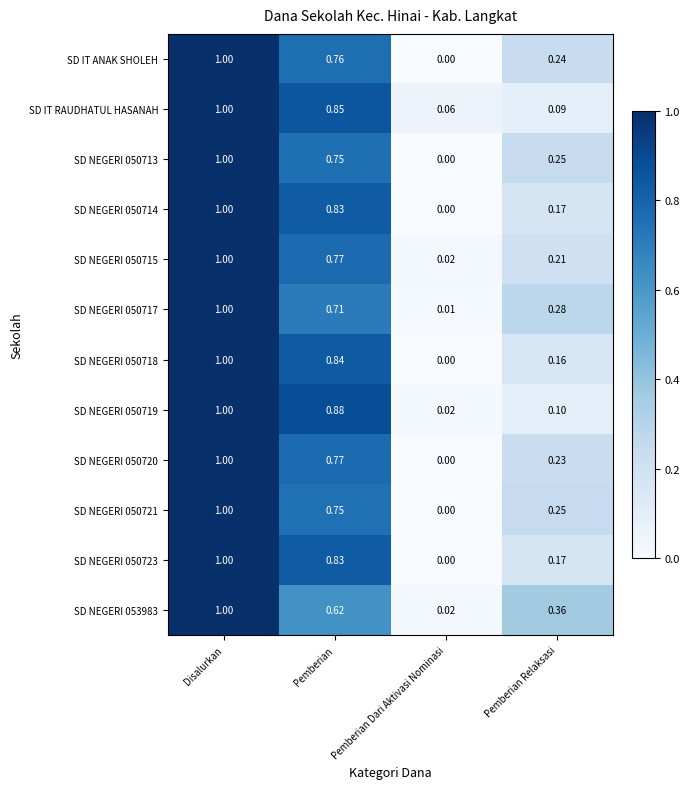

List the labels in order of SD NEGERI 050717 value, largest first.

Disalurkan, Pemberian, Pemberian Relaksasi, Pemberian Dari Aktivasi Nominasi